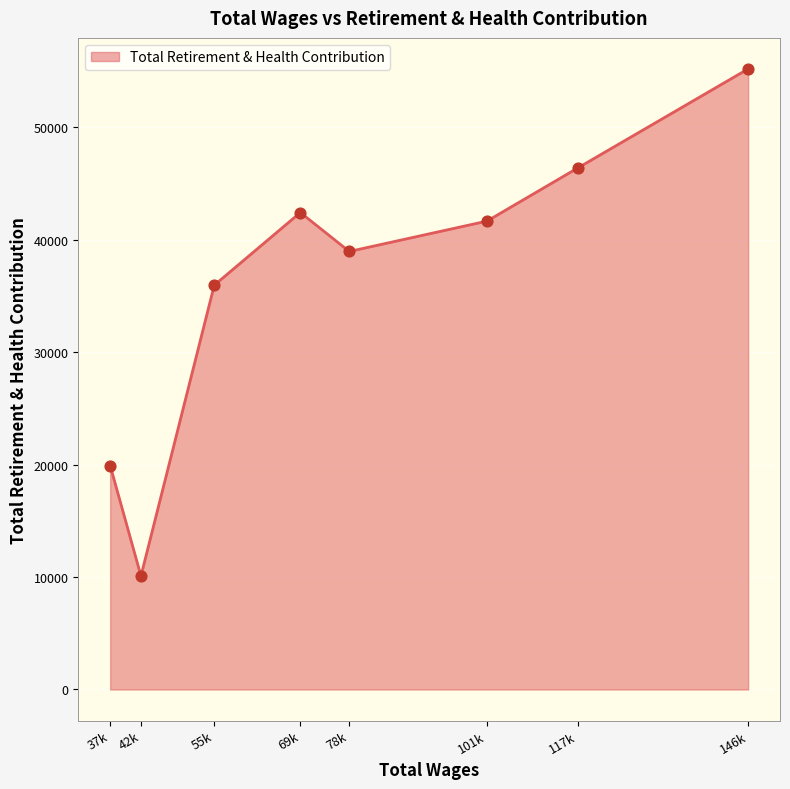

Which has a higher value, 117k or 42k?

117k